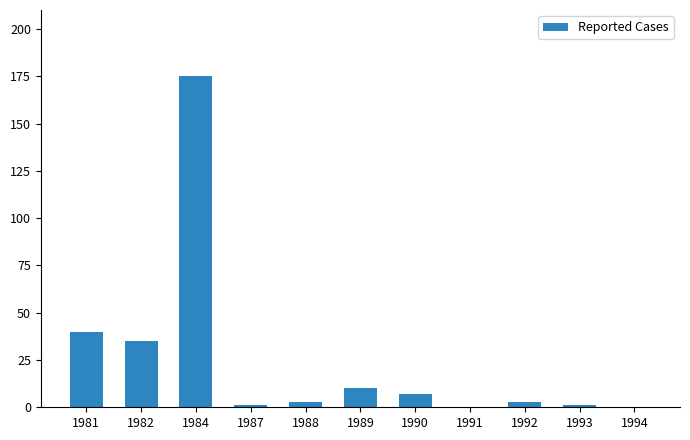

What is the greatest value displayed?

175